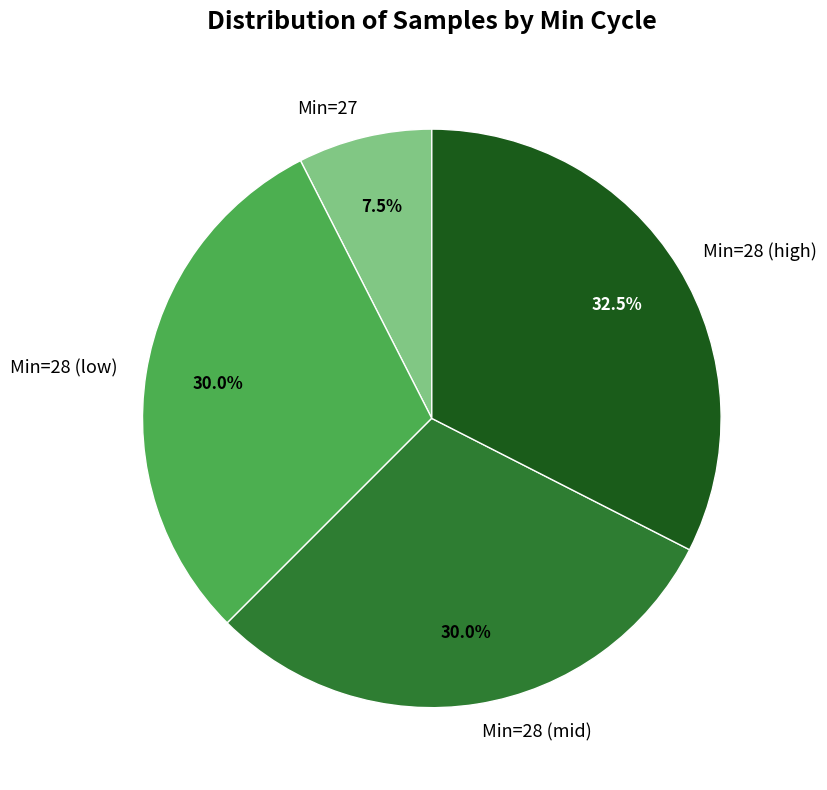

What is the smallest slice in the pie chart?

Min=27